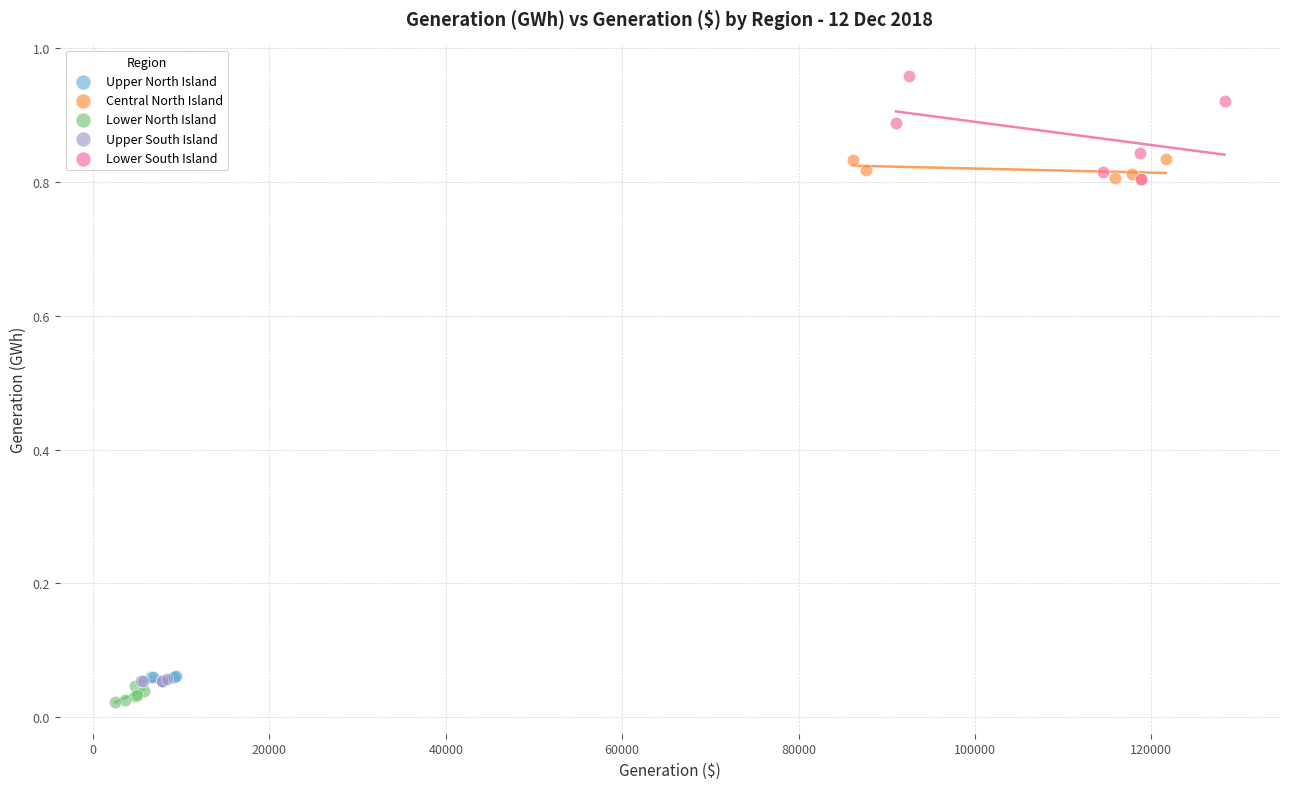

Which series contains the highest Y value?

Lower South Island